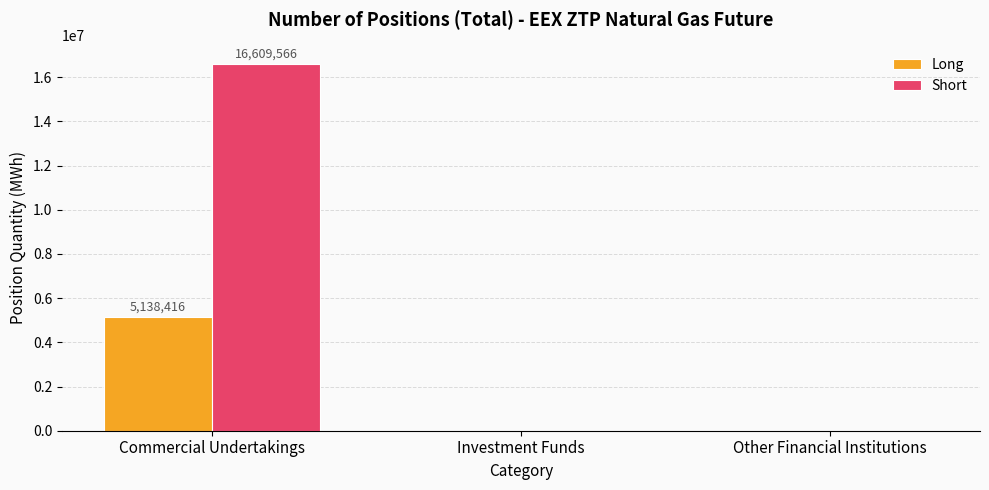

What are all the series names shown in the legend?

Long, Short